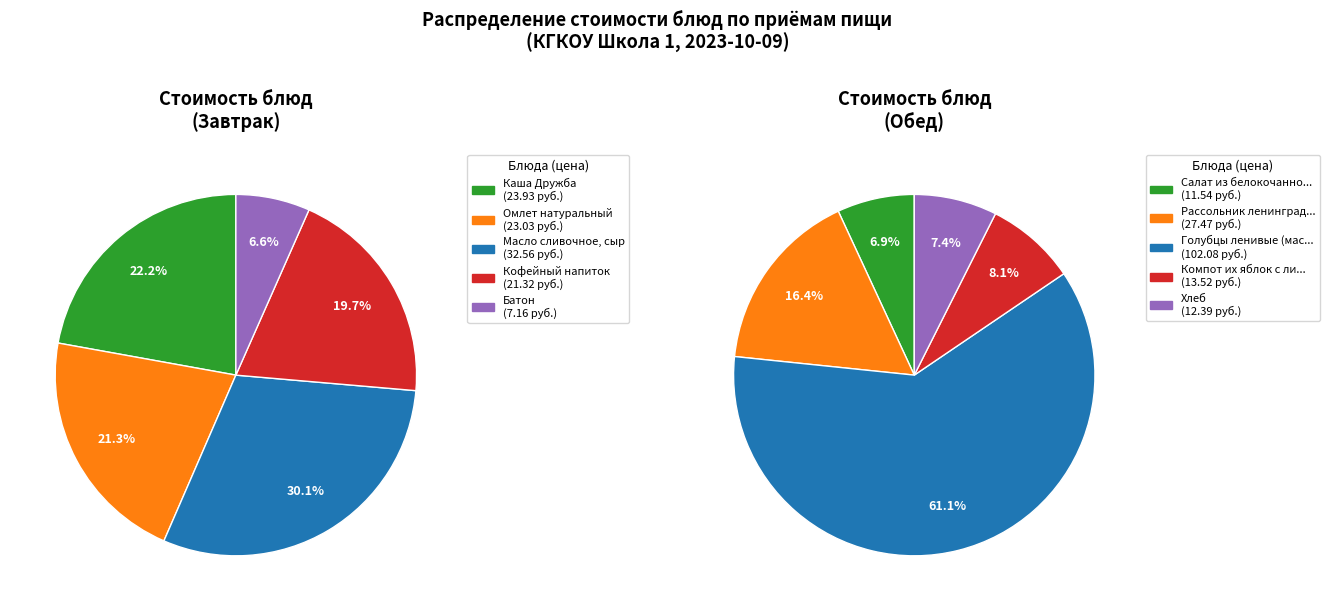

Count the number of slices in the pie.

5